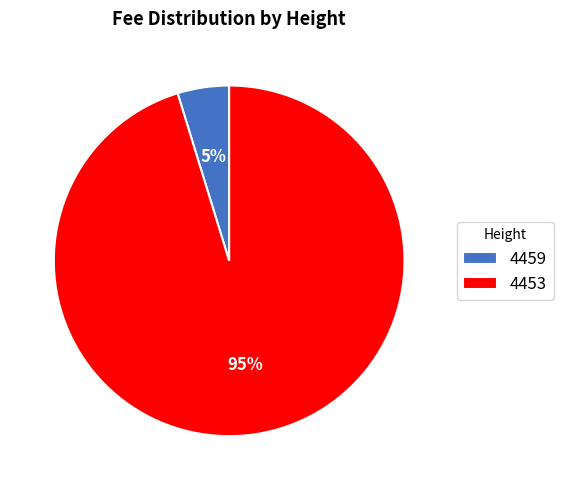

To the nearest percent, what percentage of the pie is 4453?

95%